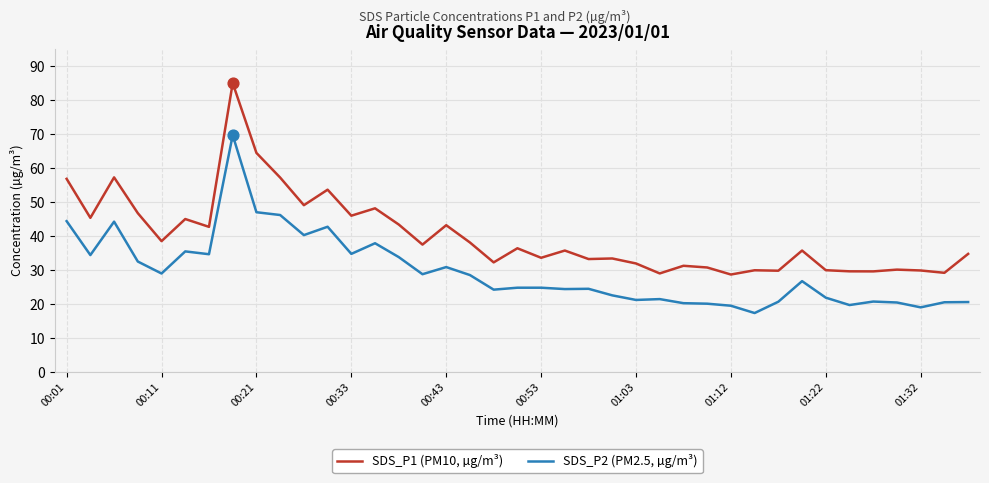

Which series has the widest spread of values?

SDS_P1 (PM10, µg/m³)